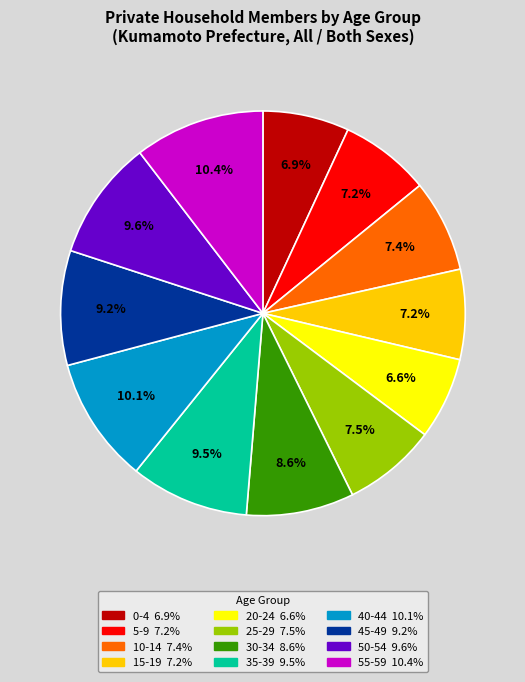

Does 50-54 represent more than half of the total?

No